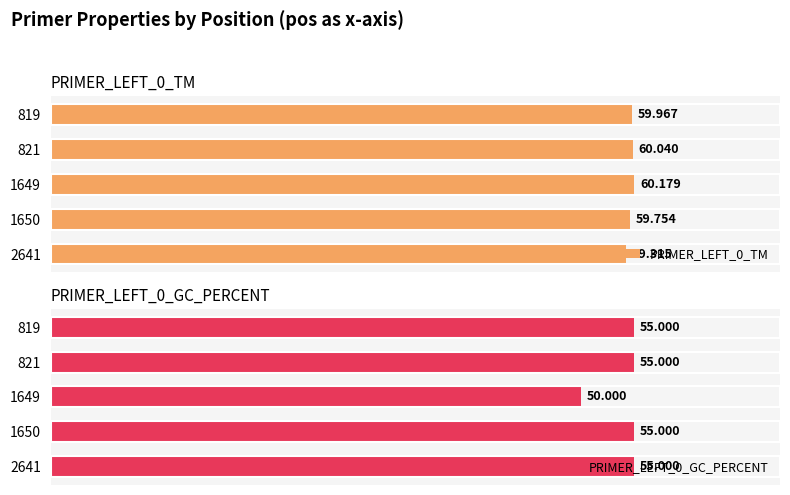

Is the value of PRIMER_LEFT_0_TM at 1649 greater than the value of PRIMER_LEFT_0_GC_PERCENT at 821?

Yes